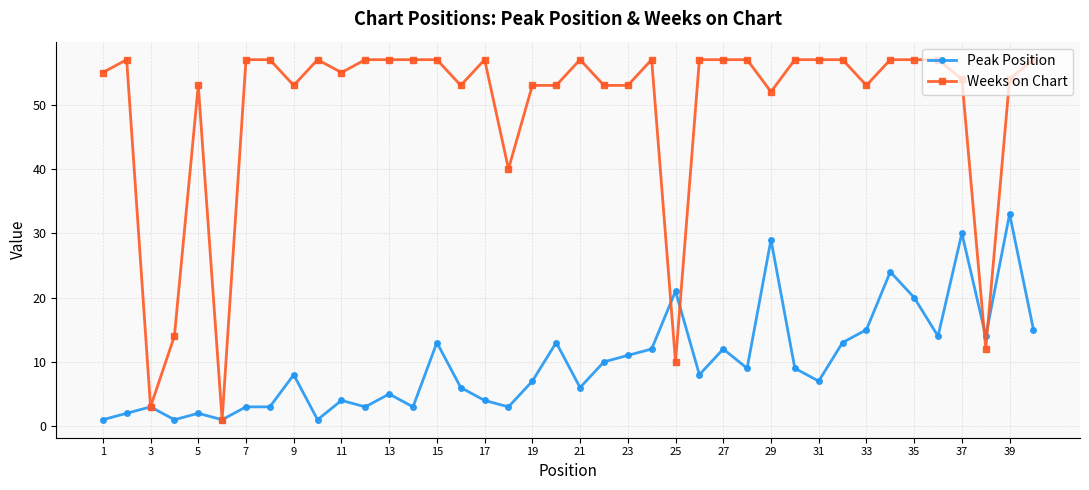

List the series in order of their peak value, highest first.

Weeks on Chart, Peak Position